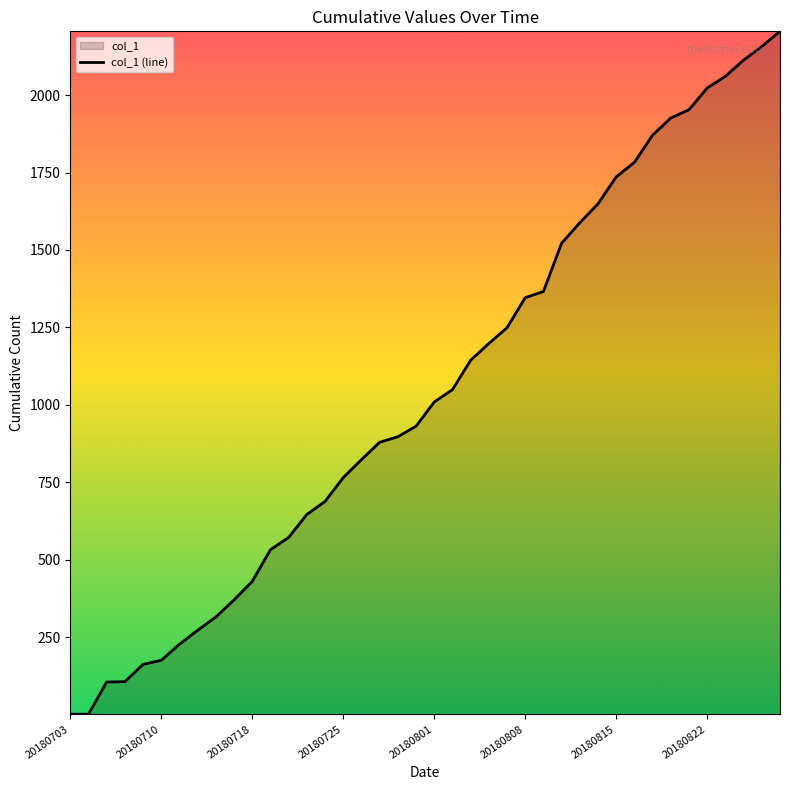

Does the chart have visible grid lines?

No